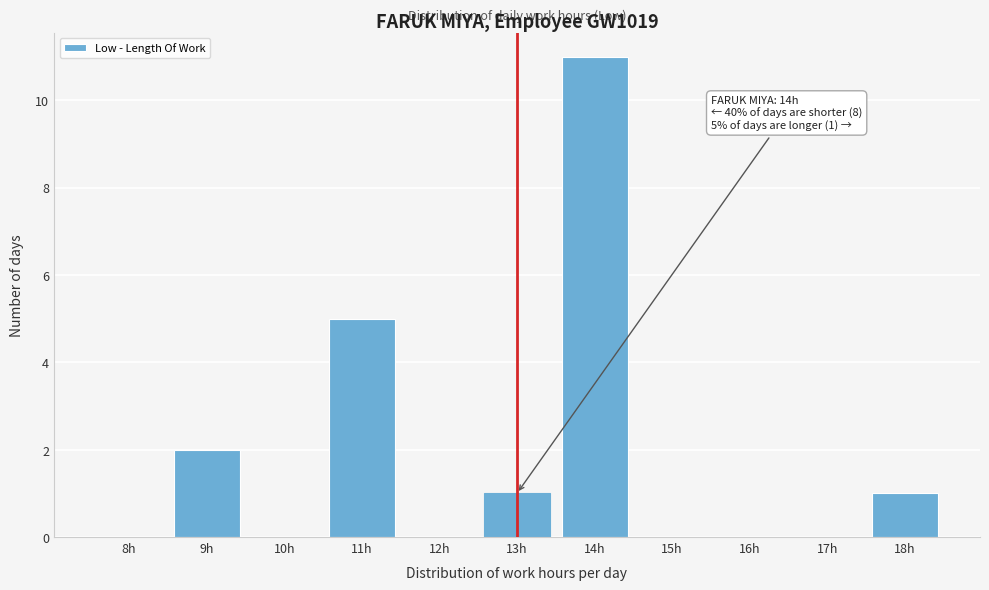

Reading left to right, extract all data points from this chart.

8h=0	9h=2	10h=0	11h=5	12h=0	13h=1	14h=11	15h=0	16h=0	17h=0	18h=1